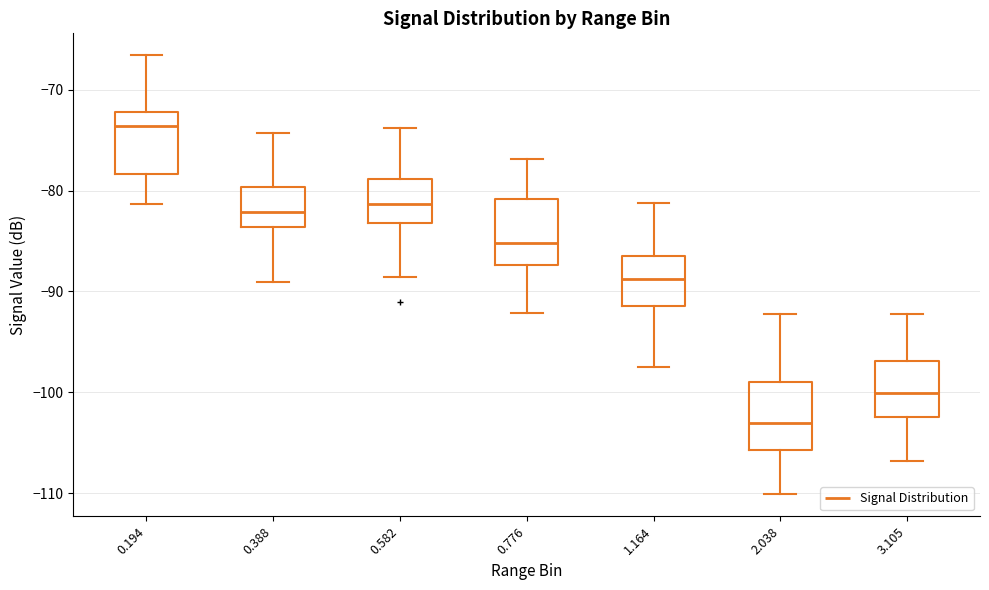

Which box has the highest median line?

0.194